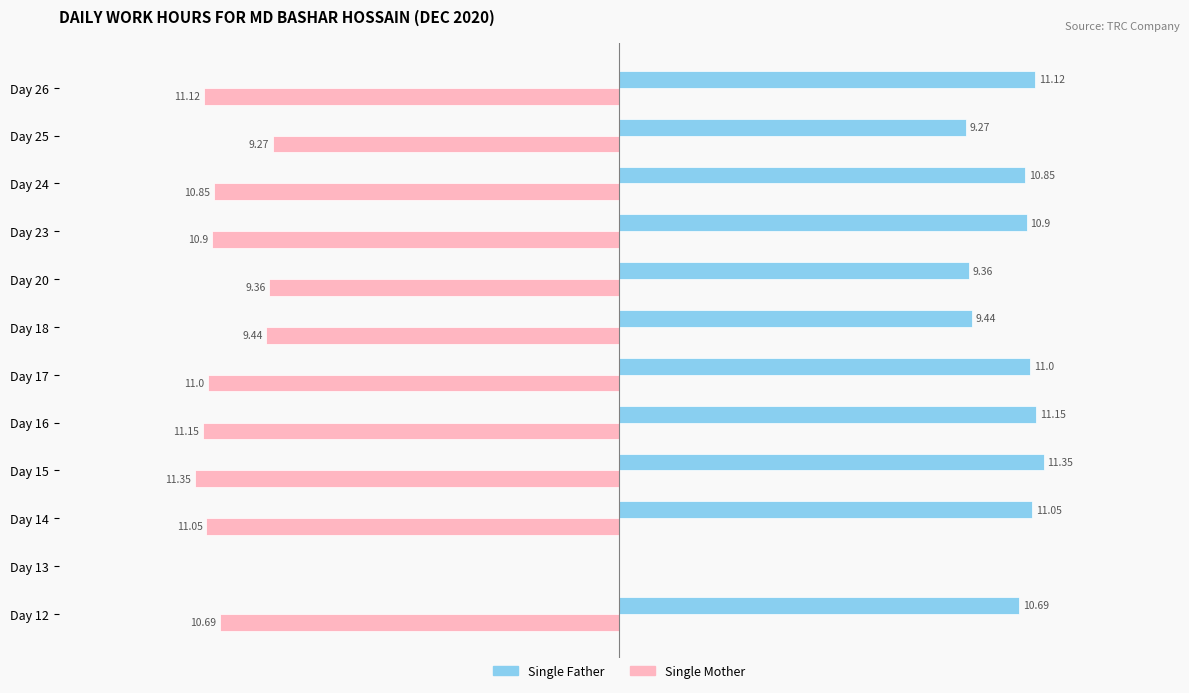

Is the value of Single Mother at Day 15 greater than the value of Single Father at Day 26?

No